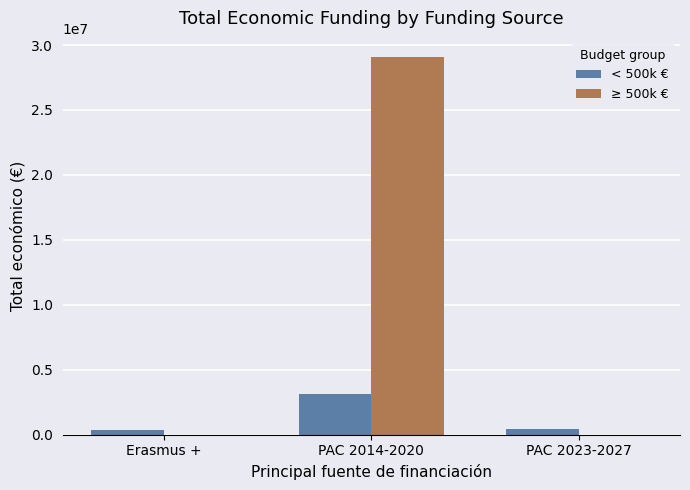

At which category does the chart reach its peak across all series?

PAC 2014-2020